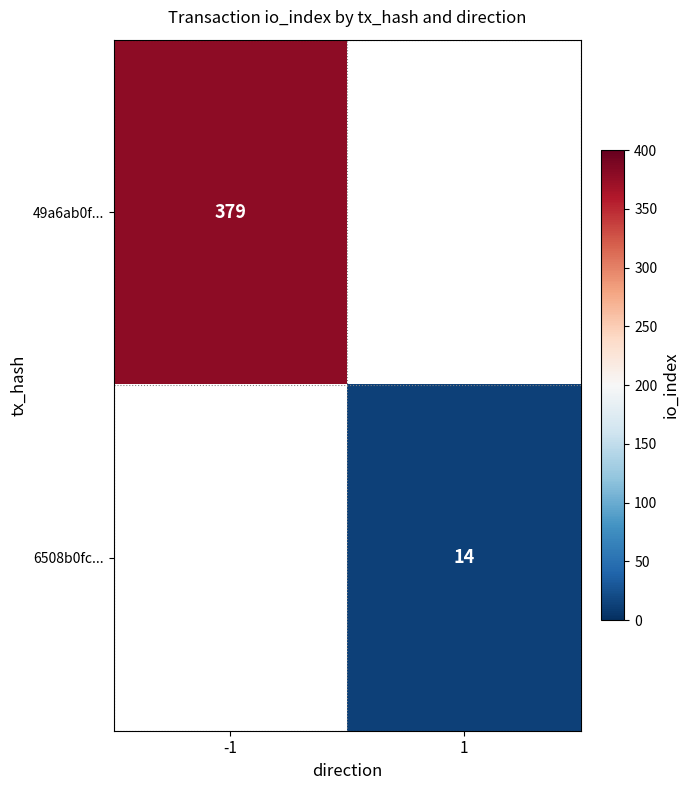

Which has a higher value, 1 or -1?

-1